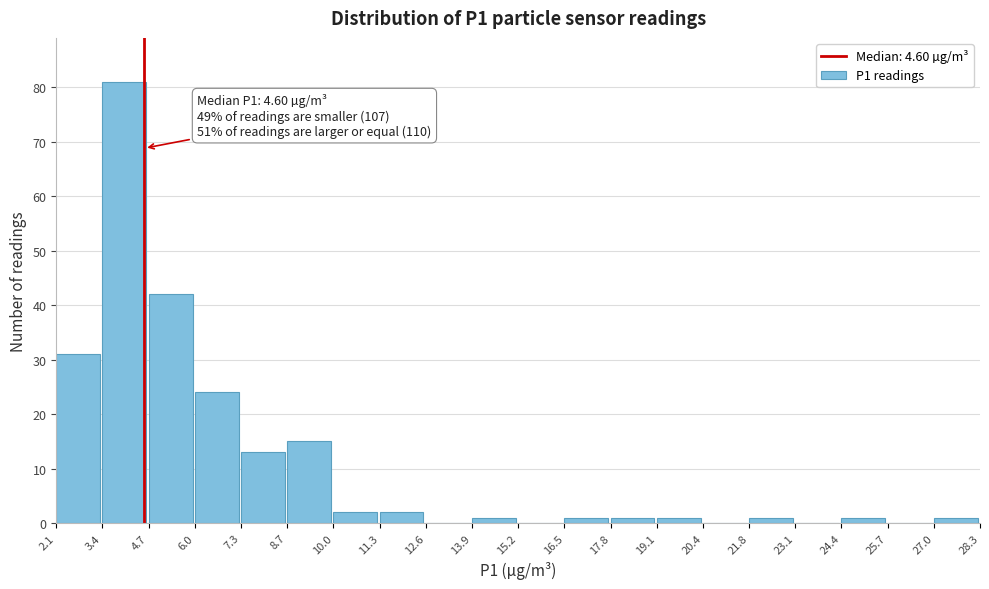

Over which range of the x-axis is the bar tallest?

3.4 to 4.7